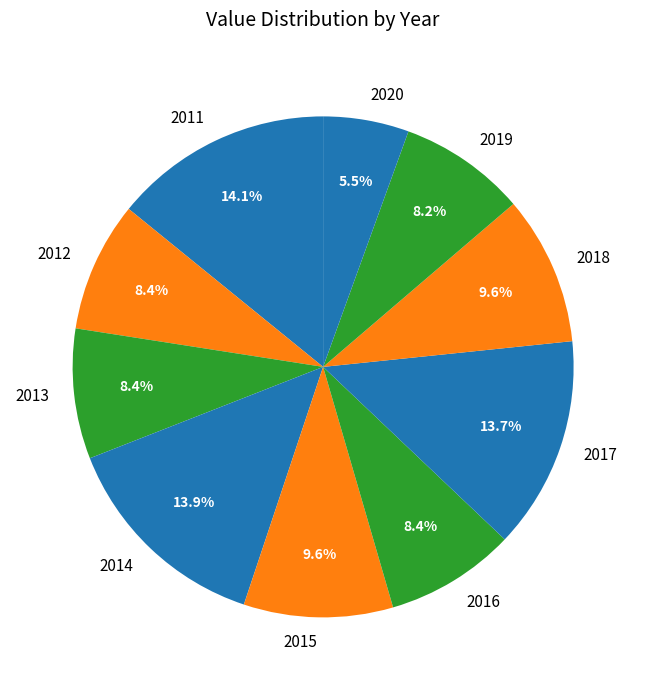

To the nearest percent, what is the difference between the 2013 and 2018 slice percentages?

1%